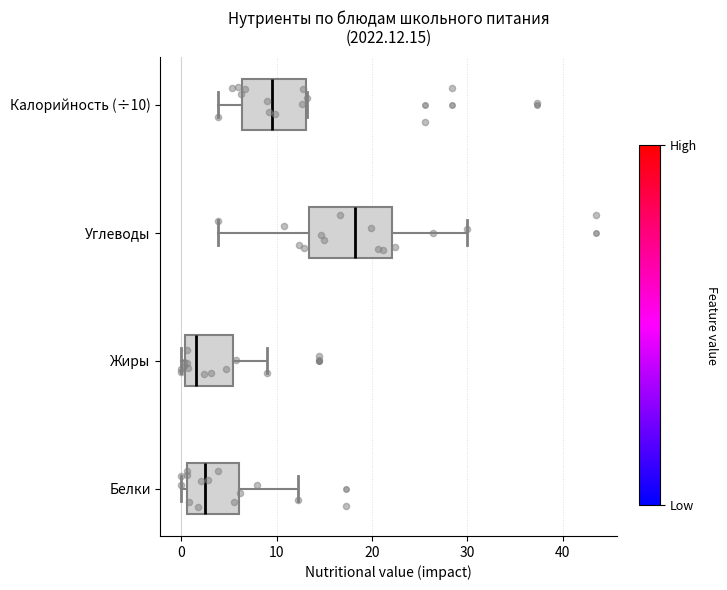

Reading bottom to top, read every box against the x-axis: the position of its median line, the range the box covers, and the ends of its whiskers. The values are not printed on the chart, so give them approximately, as read against the axis.

Белки: median 2, box 1 to 6, whiskers 0 to 12
Жиры: median 2, box 0 to 5, whiskers 0 (just left of the box's left edge) to 9
Углеводы: median 18, box 13 to 22, whiskers 4 to 30
Калорийность (÷10): median 10, box 6 to 13, whiskers 4 to 13